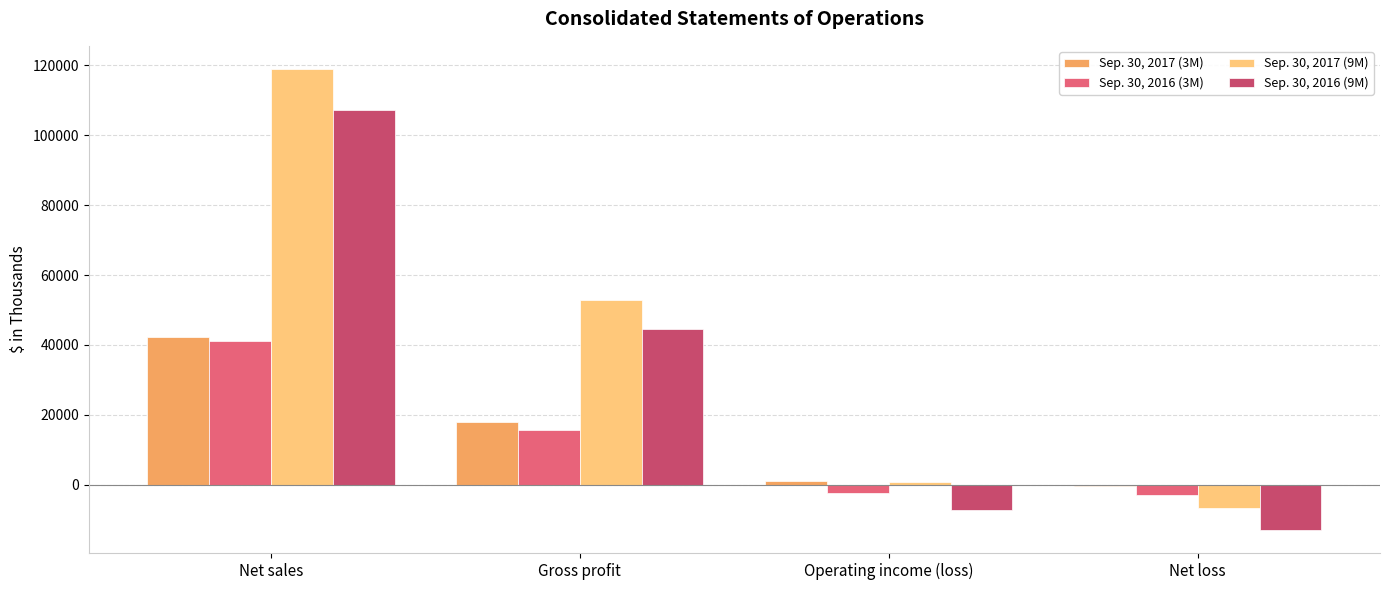

Which label corresponds to the largest value in the chart?

Net sales